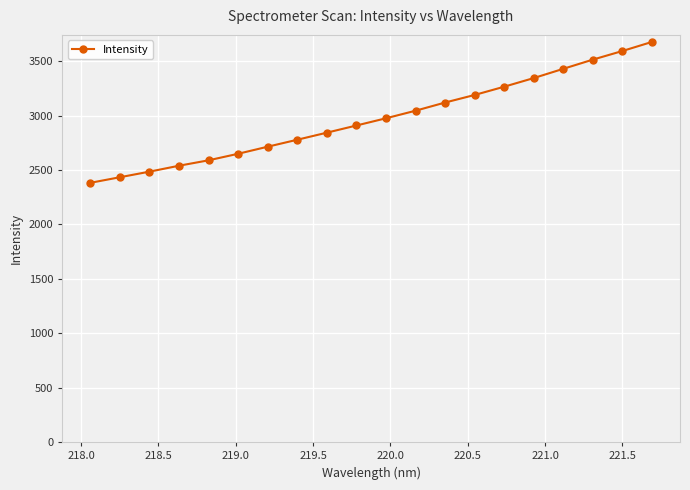

What is the average value?

2973.7